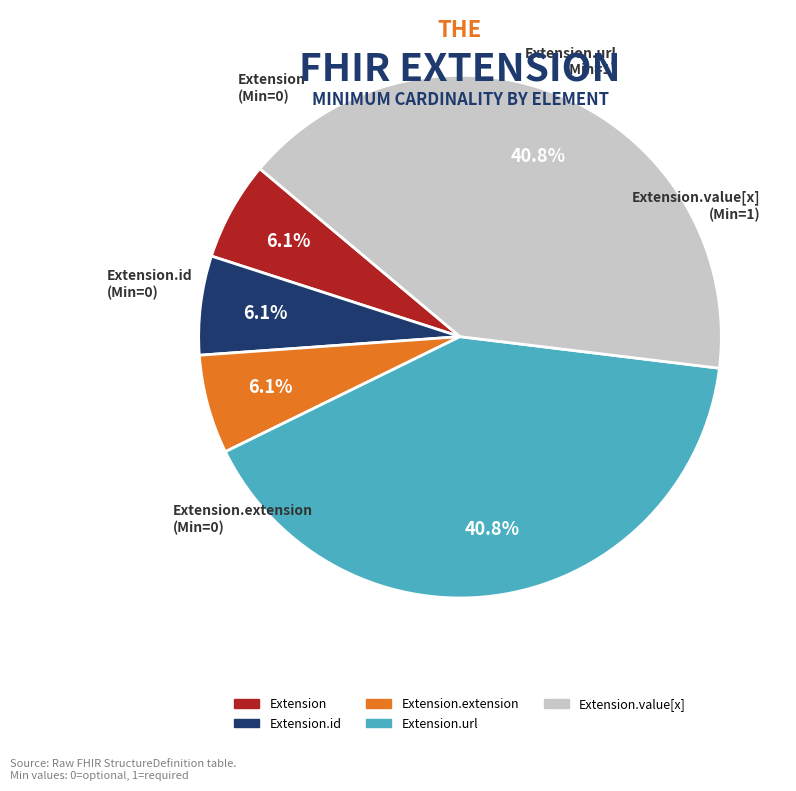

Is there any slice that represents more than half of the pie?

No